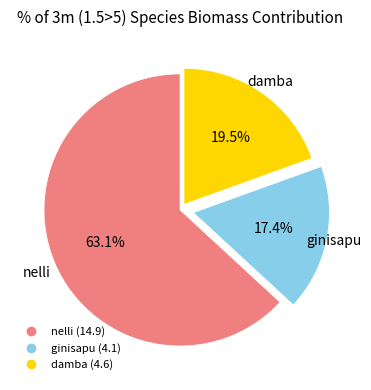

Does any single category account for the majority?

Yes